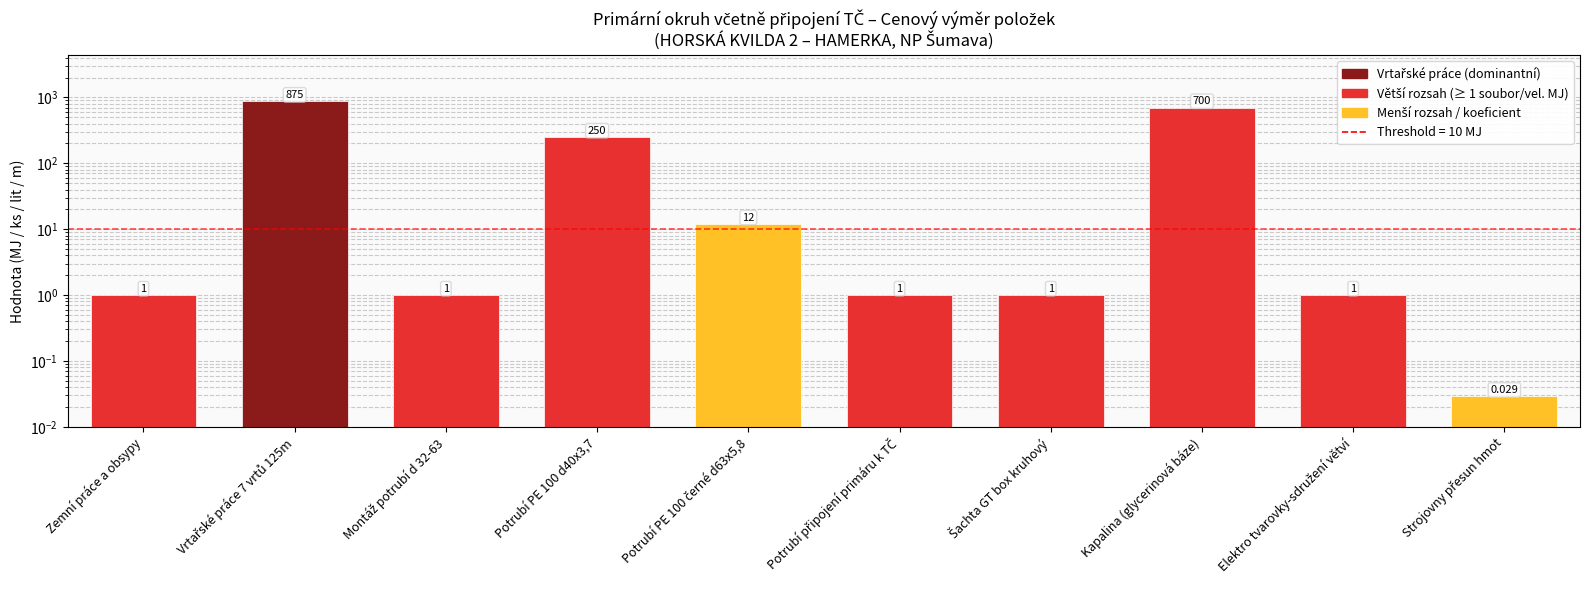

What is the difference between the maximum and minimum values?

875.0